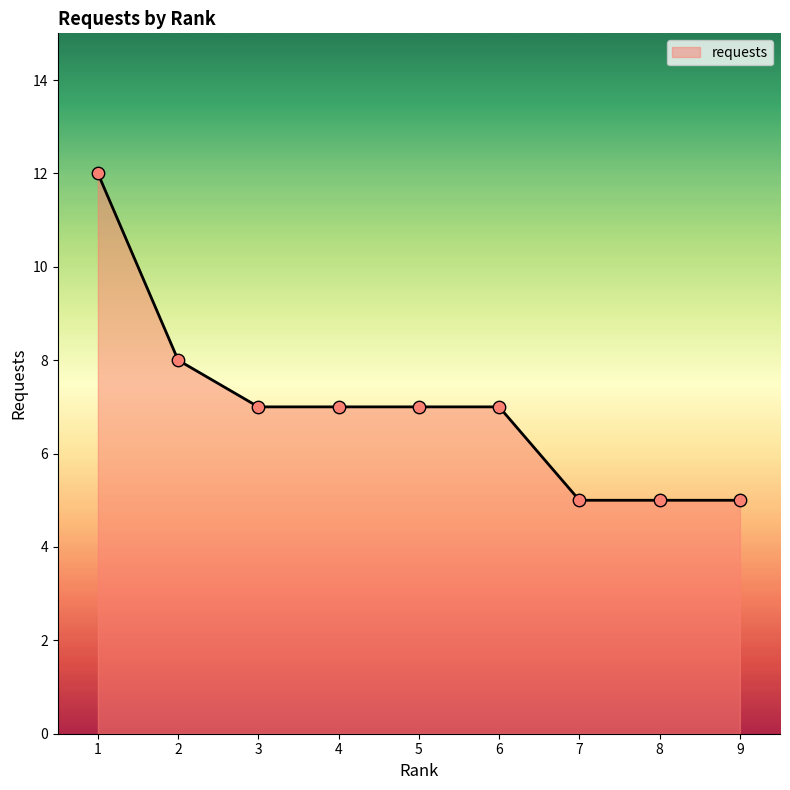

What is the change in value from 1 to 6?

-5